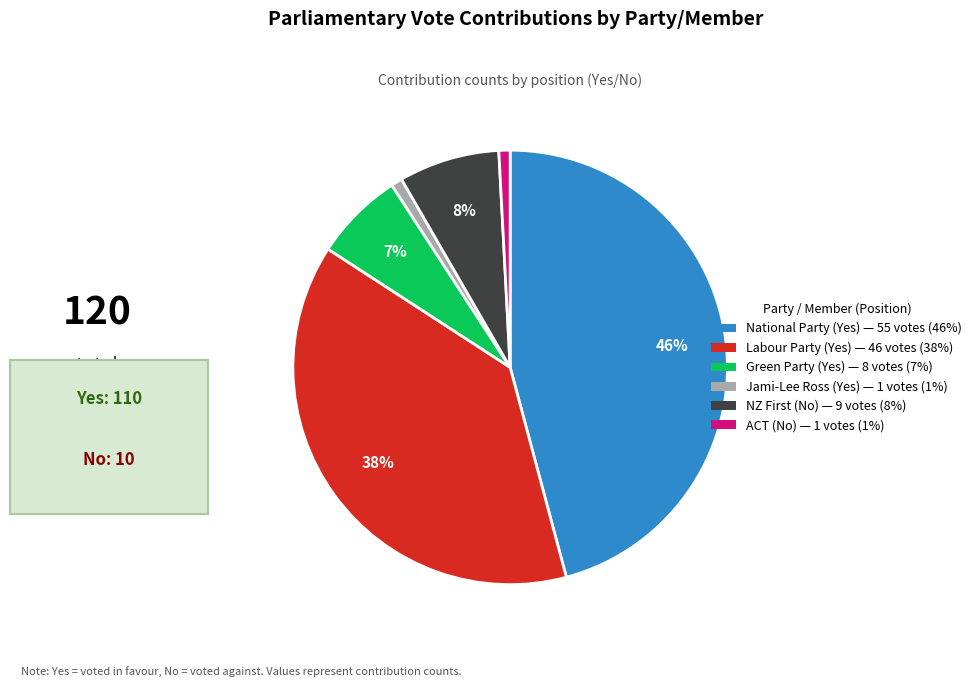

The Labour Party (Yes) slice represents 30% of the pie. True or false?

False